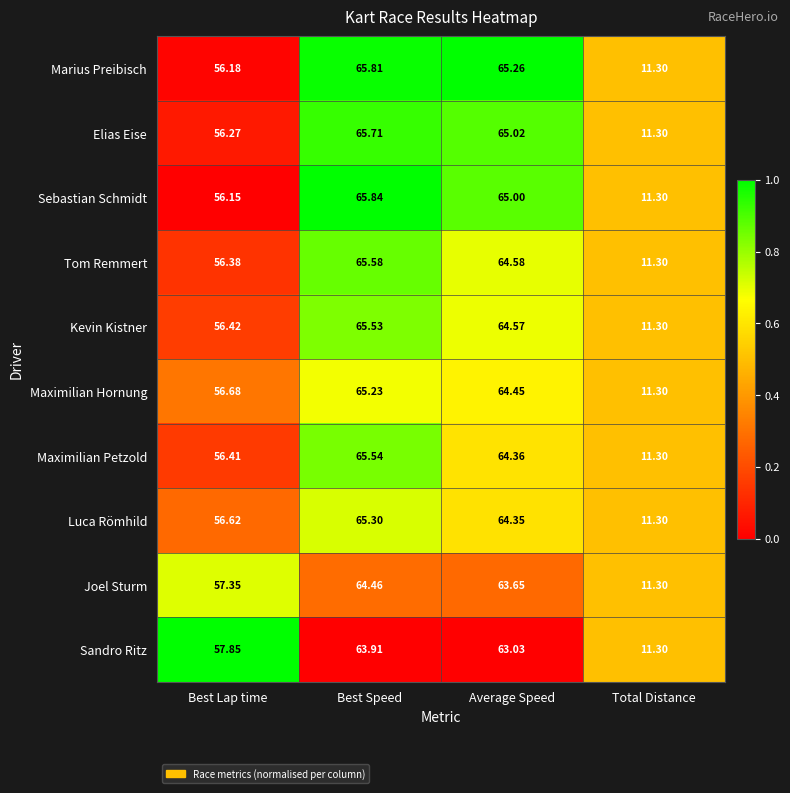

Where does the Sandro Ritz series first go above 63?

Best Speed